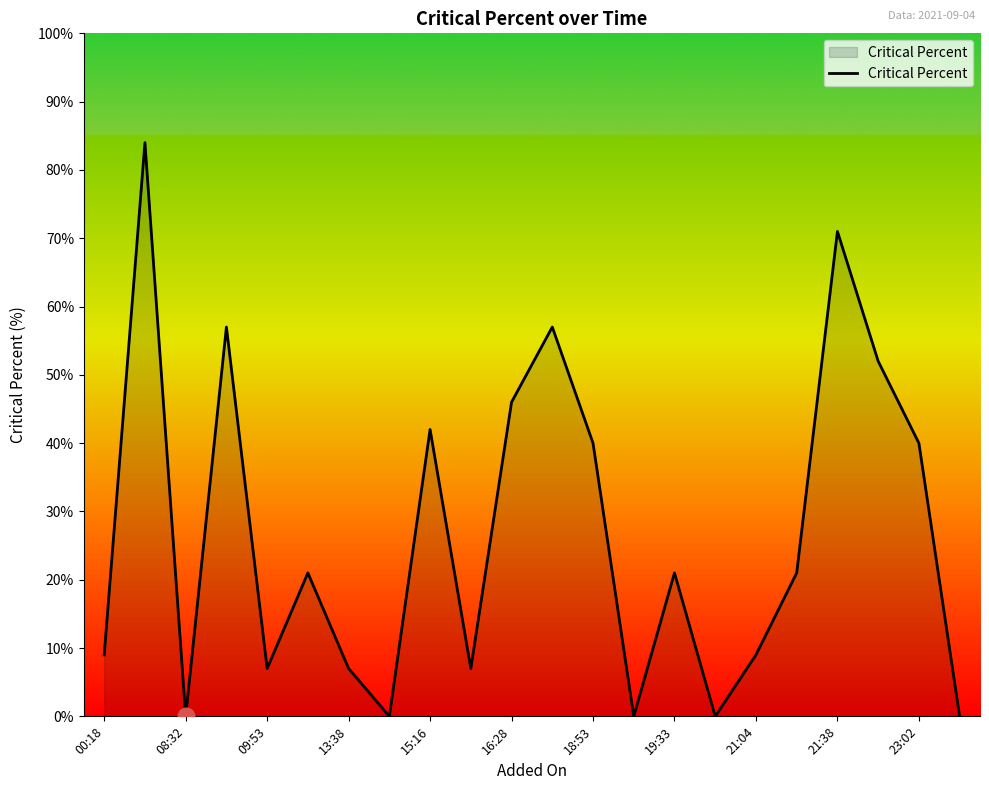

What is the greatest value displayed?

84